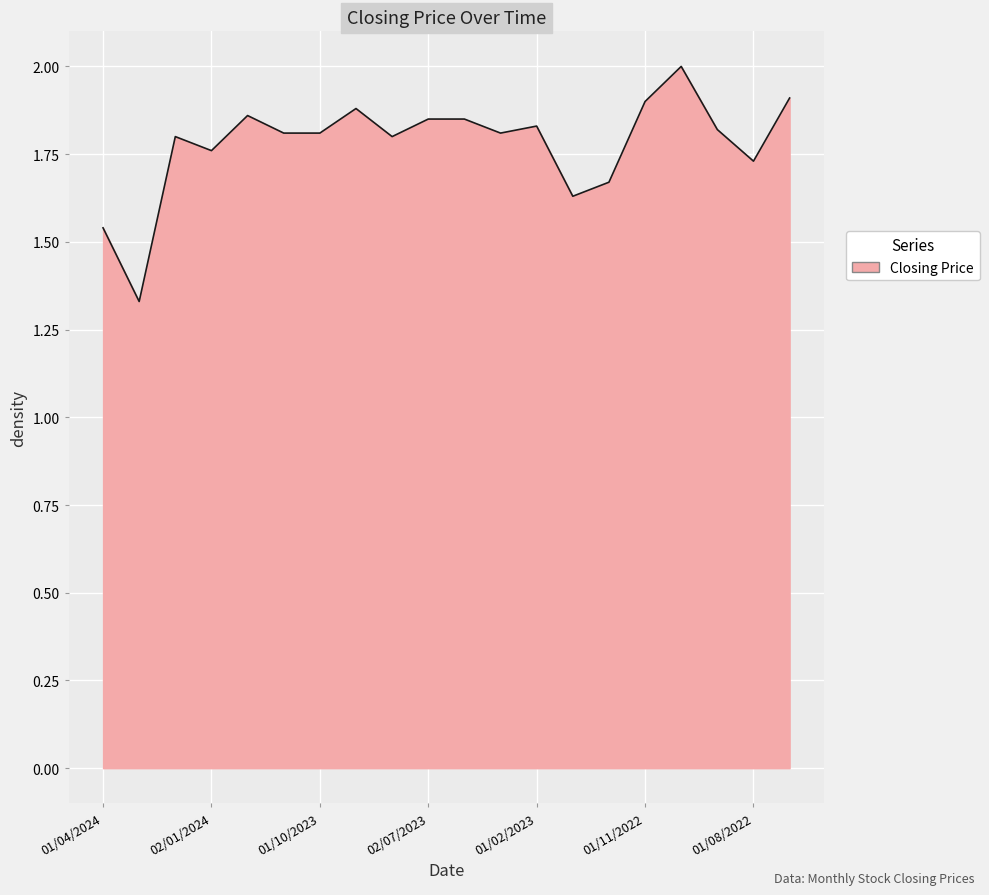

What is the greatest value displayed?

2.0